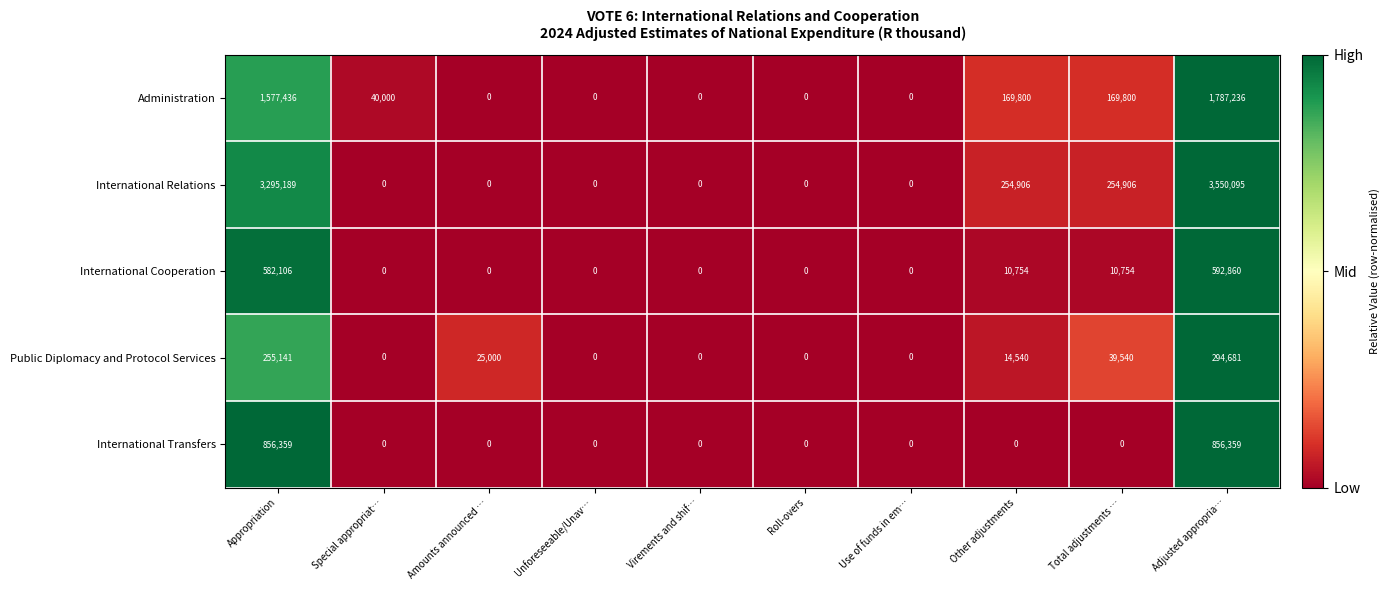

Count the number of data series in this chart.

5